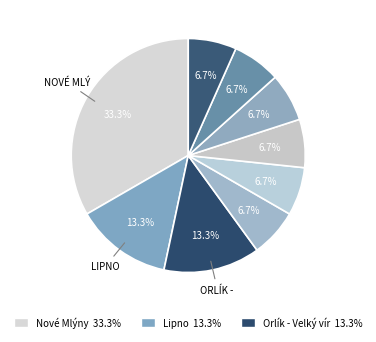

Count the number of slices in the pie.

9